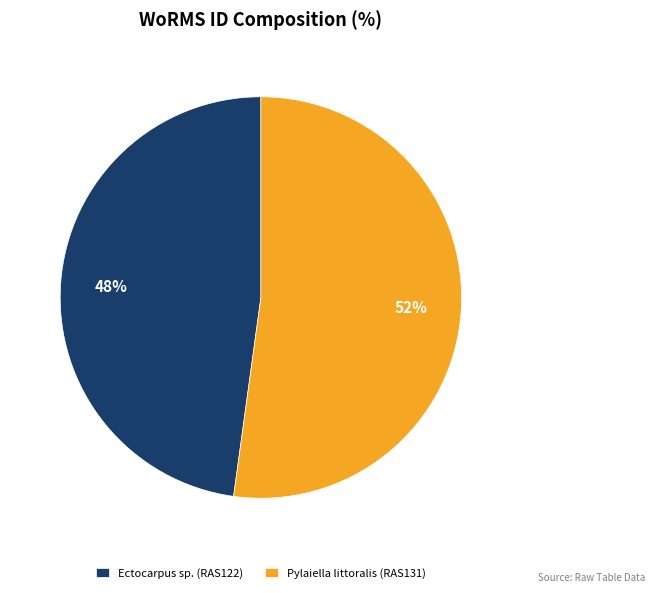

Between Ectocarpus sp. (RAS122) and Pylaiella littoralis (RAS131), which is larger?

Pylaiella littoralis (RAS131)